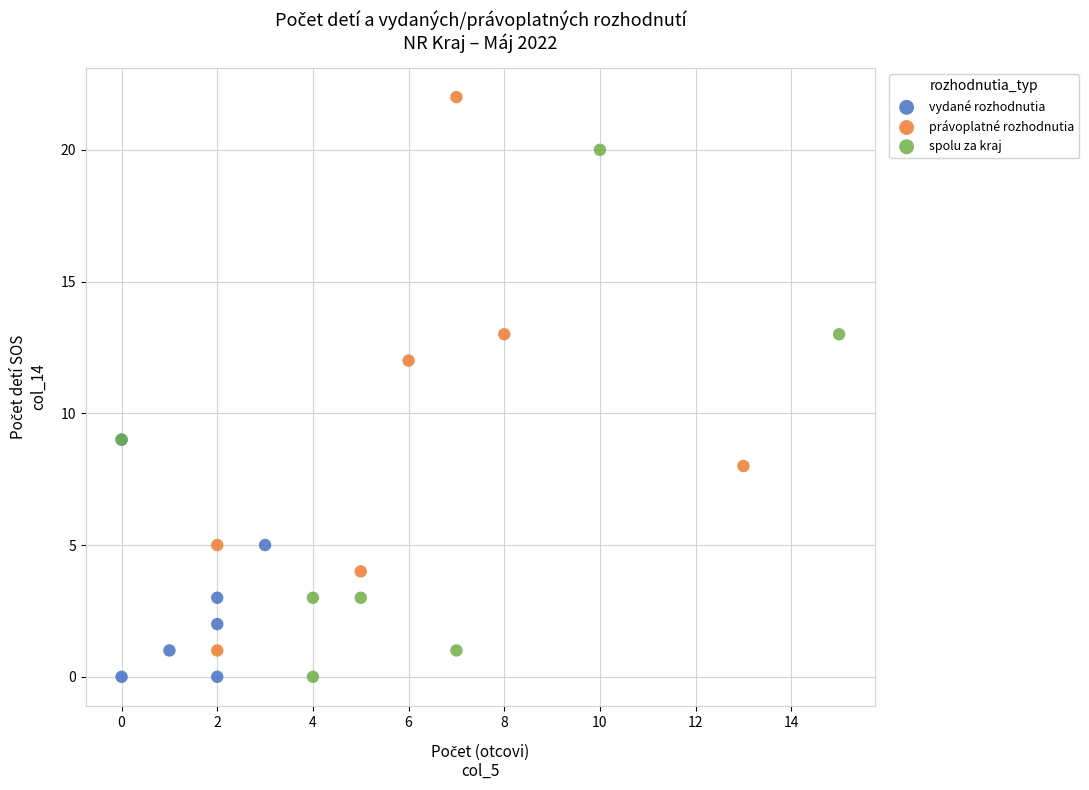

Which series contains the highest Y value?

právoplatné rozhodnutia